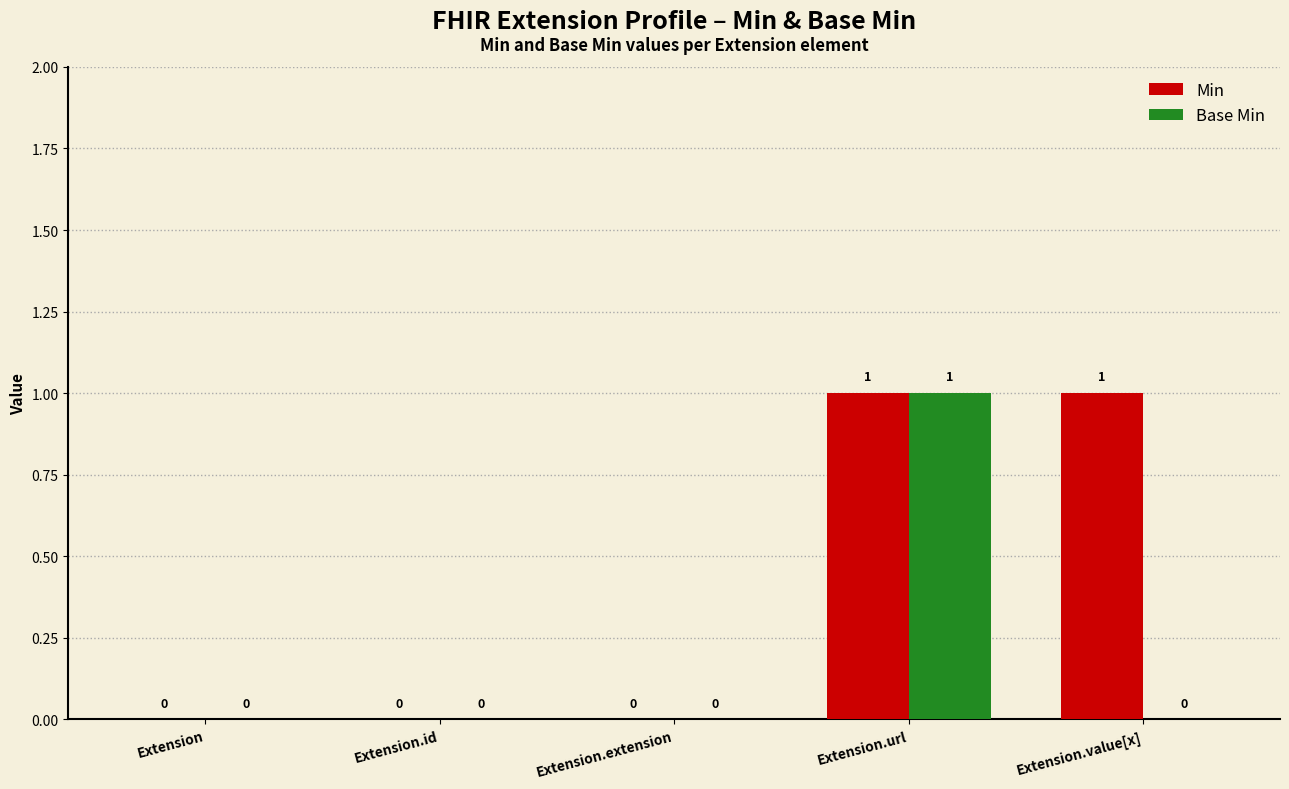

What is the total value across all series at Extension.url?

2